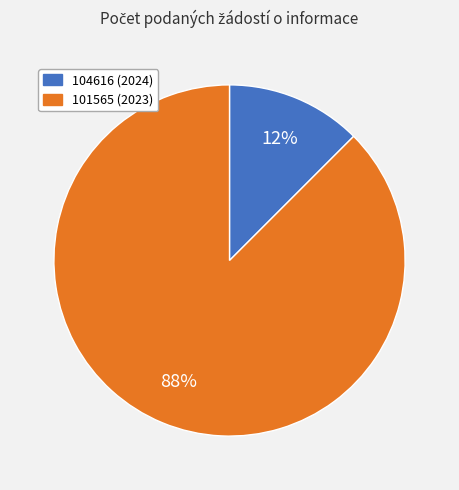

To the nearest percent, what is the average slice percentage?

50%